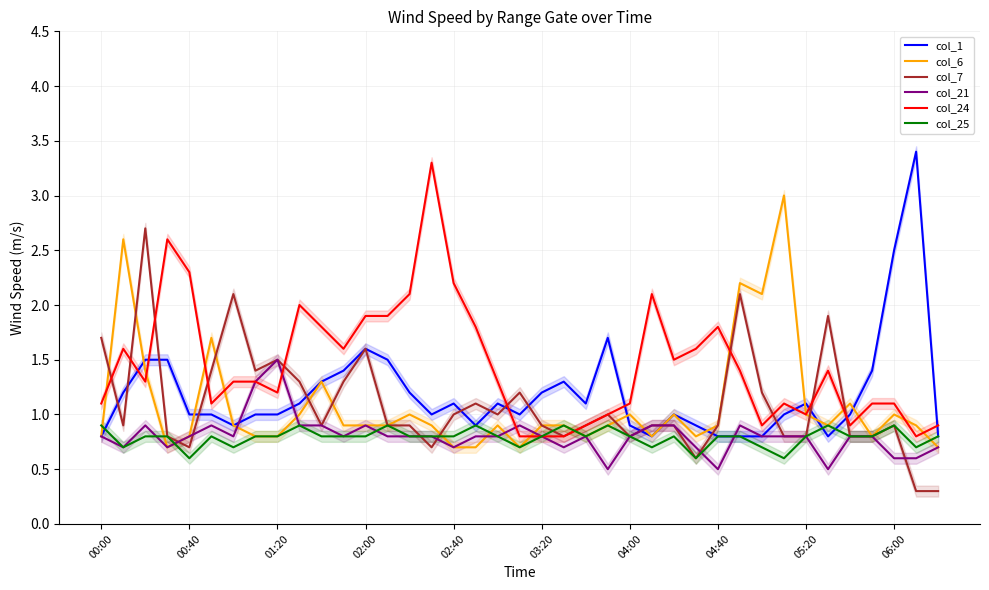

True or false: col_21 has a value of 0.8 at 00:40.

True